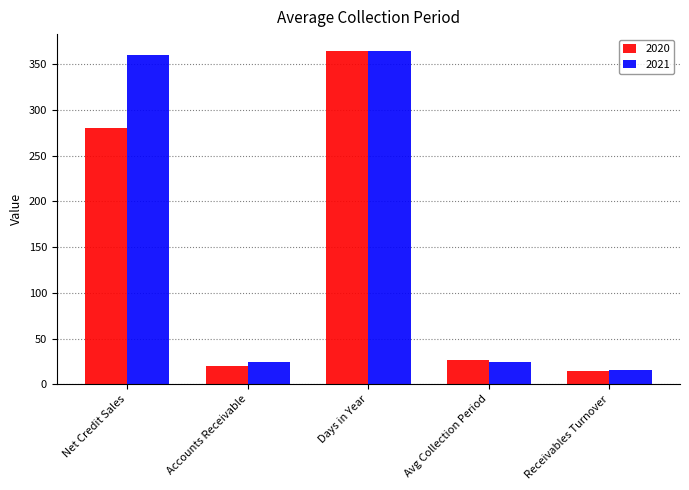

Which category has the lowest value in the 2020 series?

Receivables Turnover